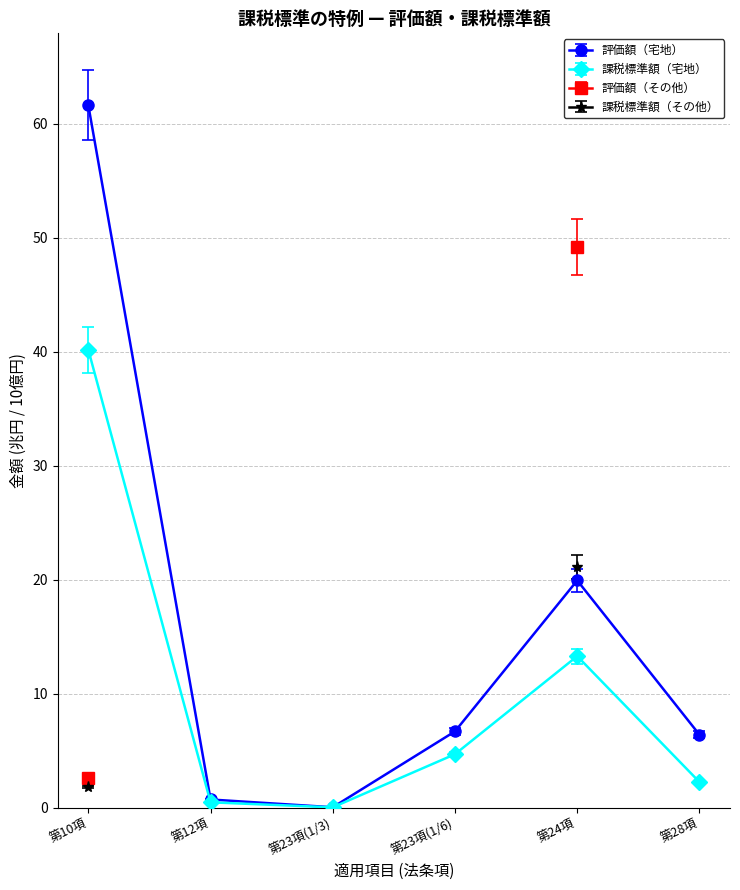

How many interior local valleys does the 評価額（宅地） series have?

1